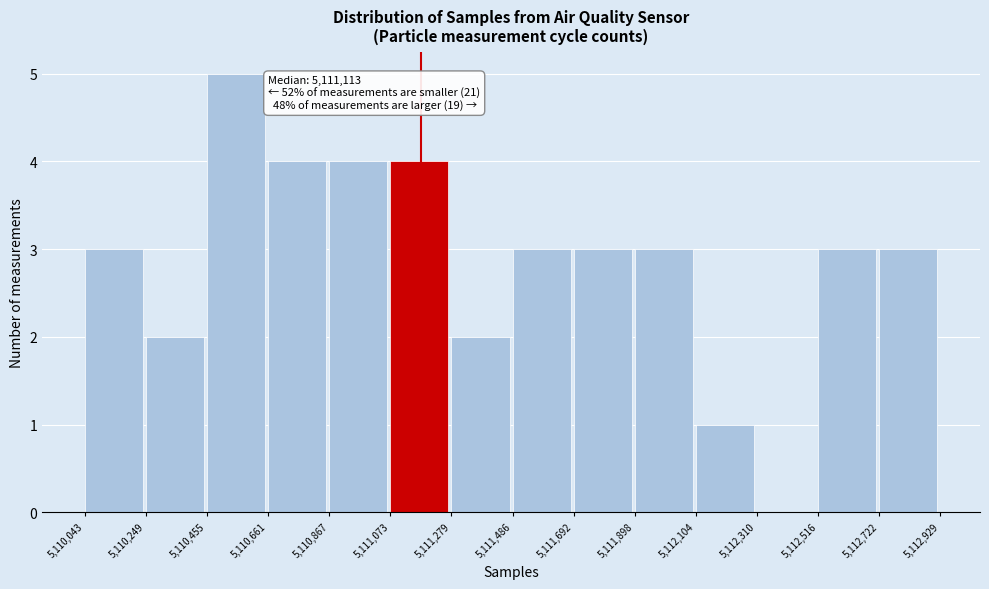

Which range on the x-axis has the tallest bar?

5,110,455 to 5,110,661